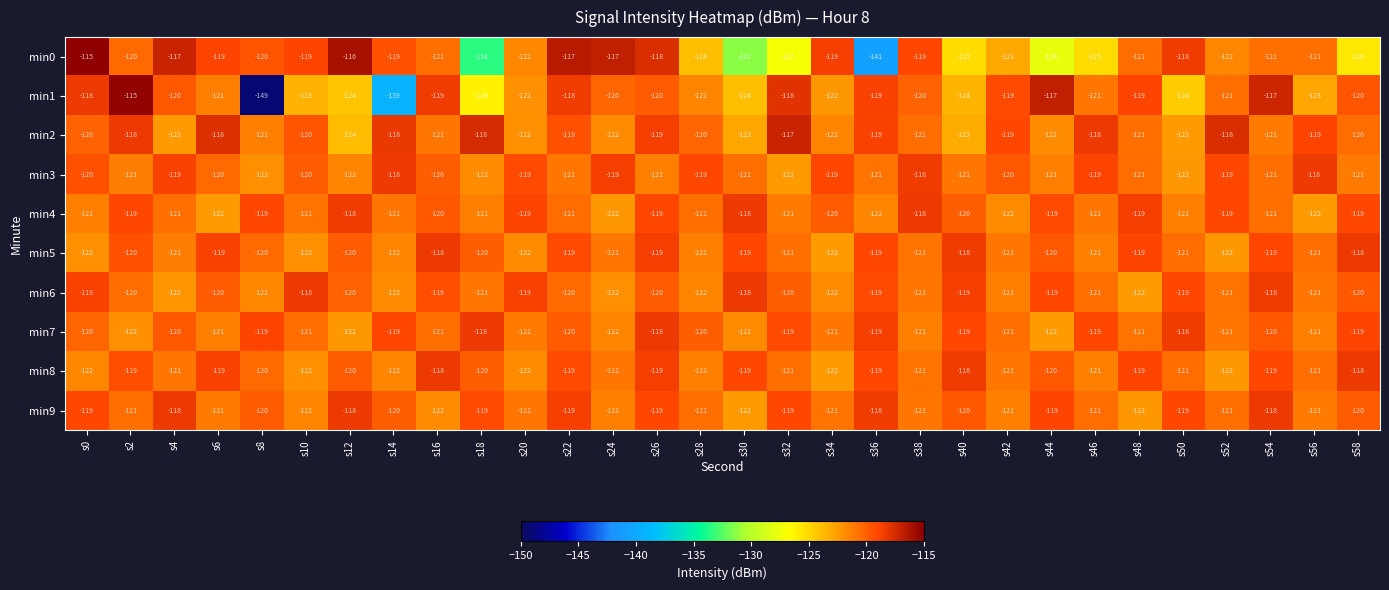

What is the maximum value shown in the chart?

-115